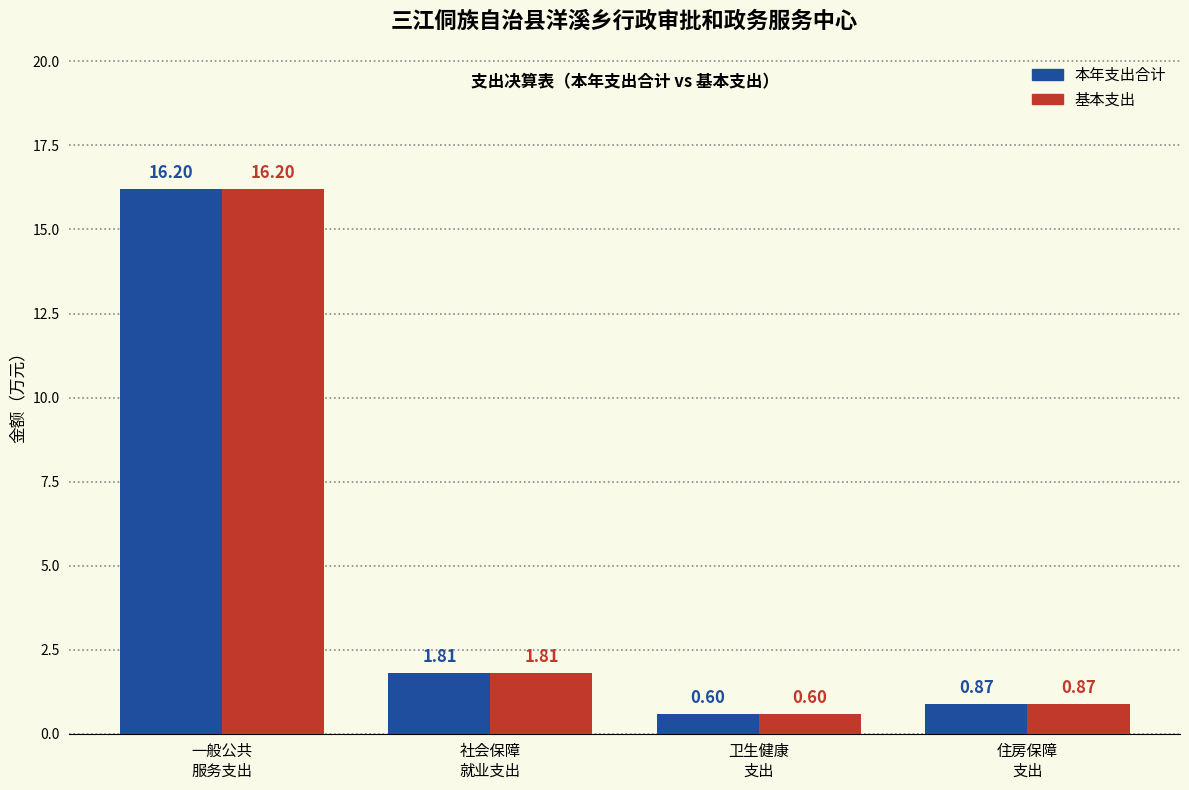

What is the average value of the 基本支出 series?

4.9